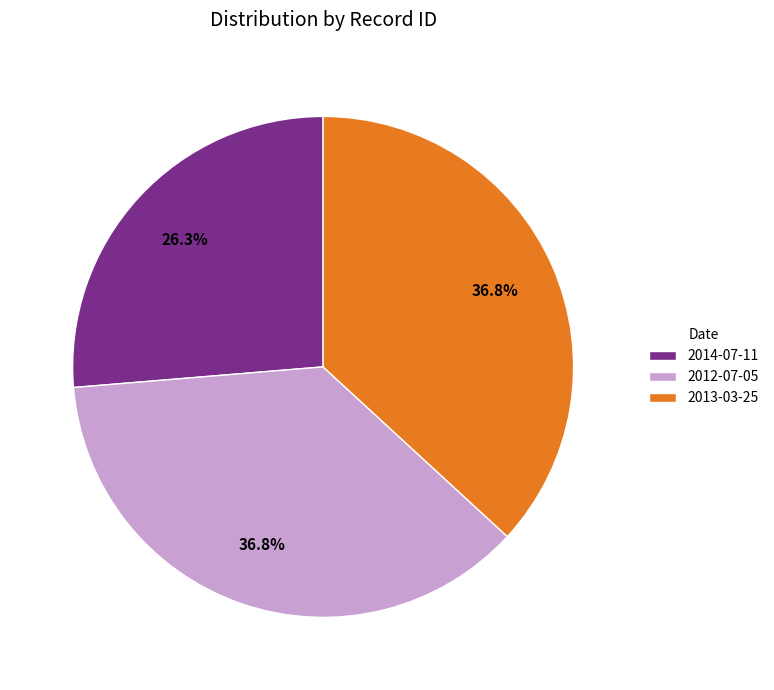

To the nearest percent, what percentage of the pie is 2012-07-05?

37%